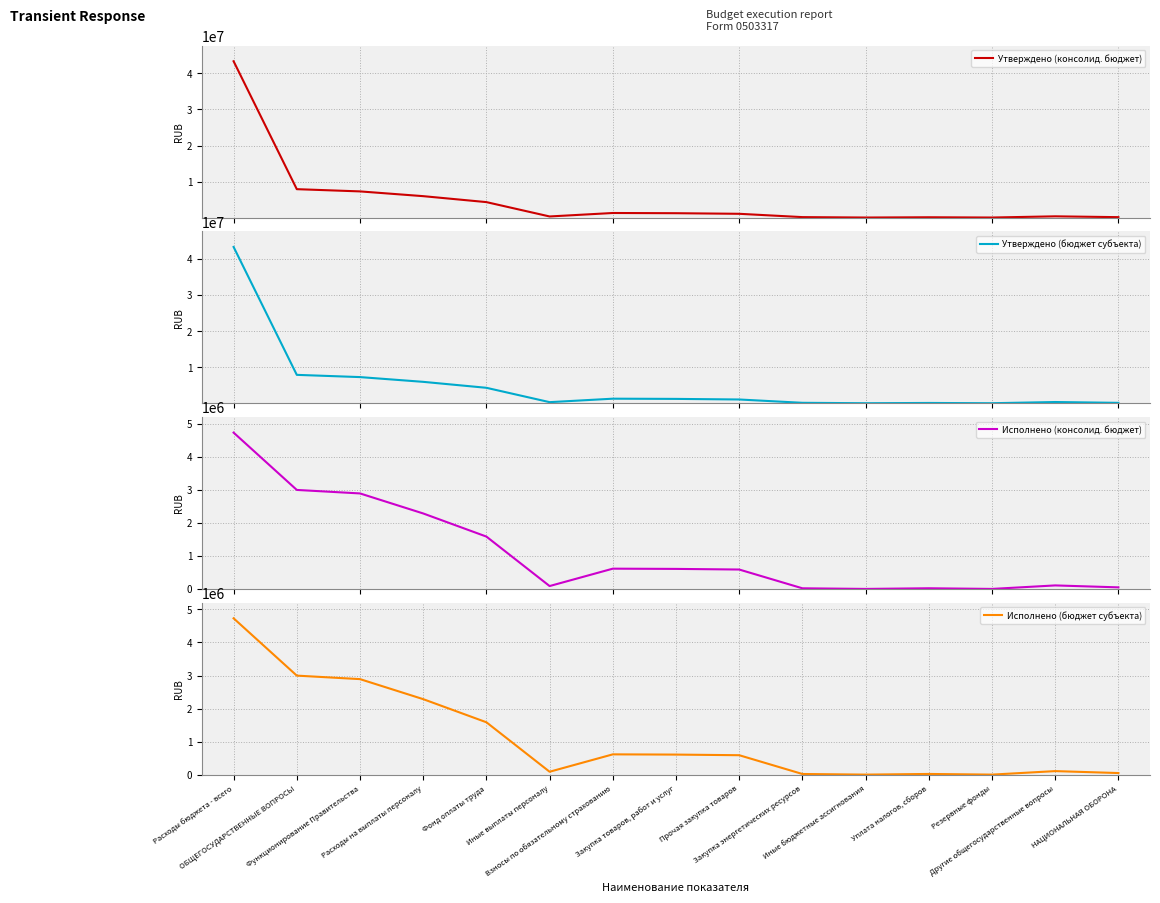

What value does the Утверждено (бюджет субъекта) series have at НАЦИОНАЛЬНАЯ ОБОРОНА?

153500.0